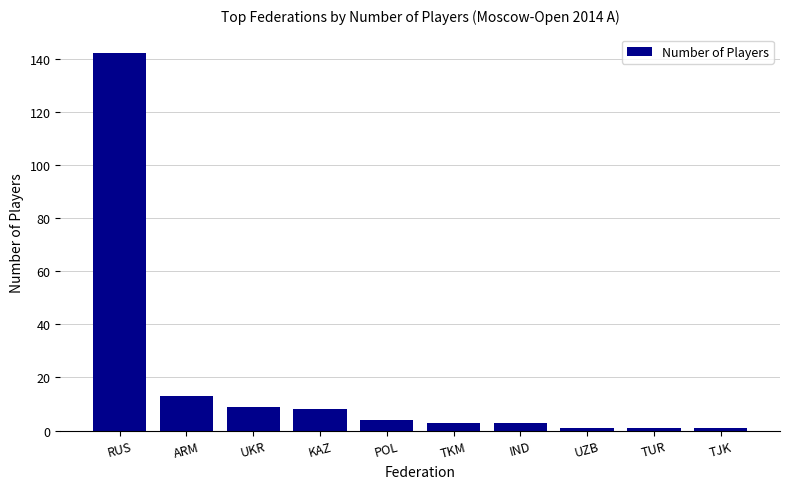

What is the label of the 7th bar from the right?

KAZ